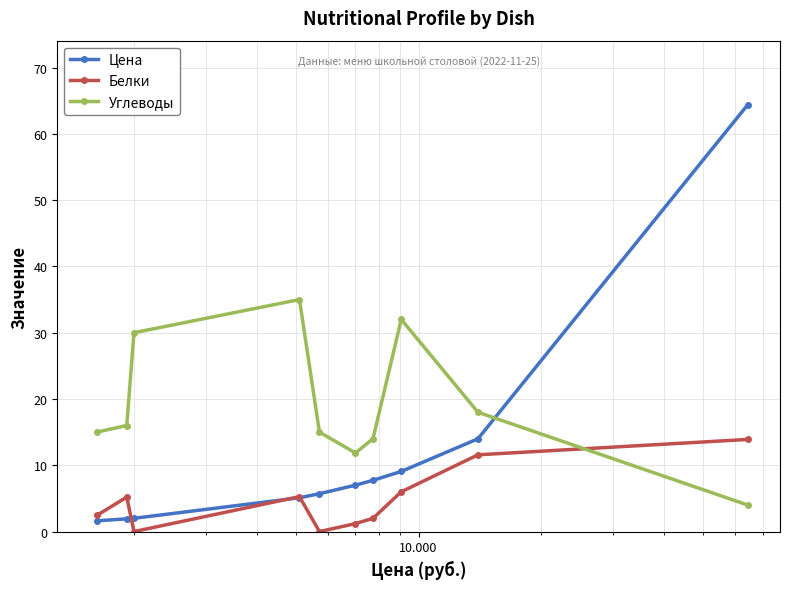

How many interior local peaks does the Белки series have?

2